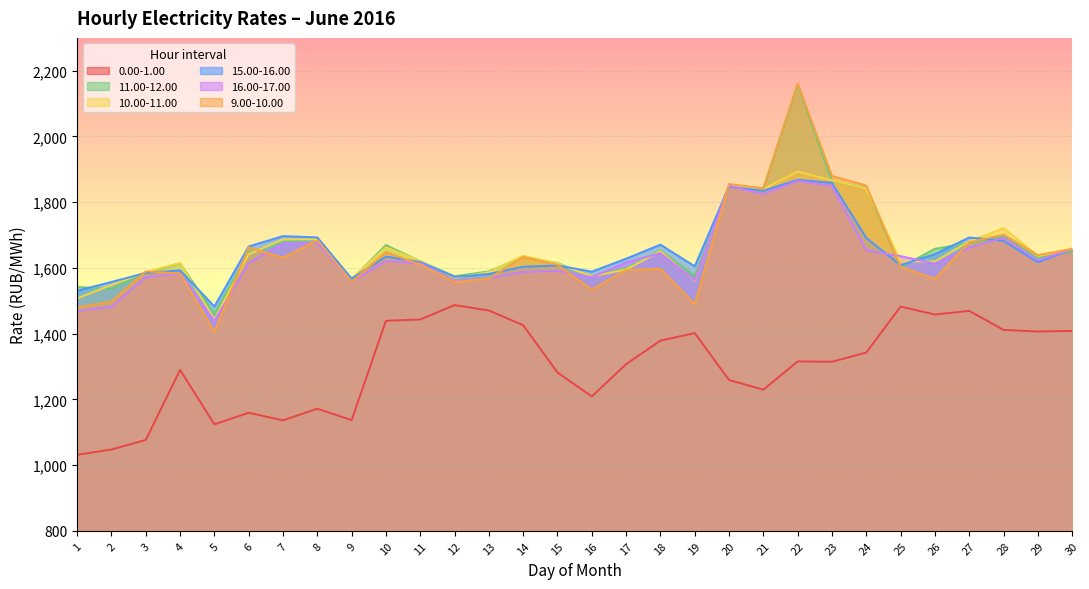

How many data points does each series have?

30